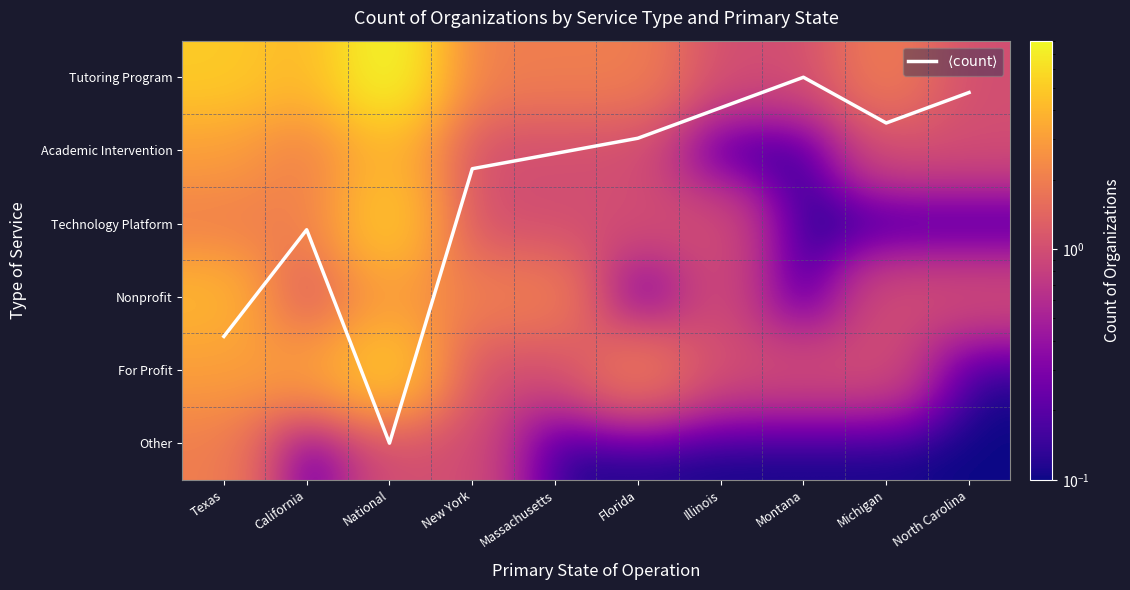

At which category is the sum across all series the highest?

National